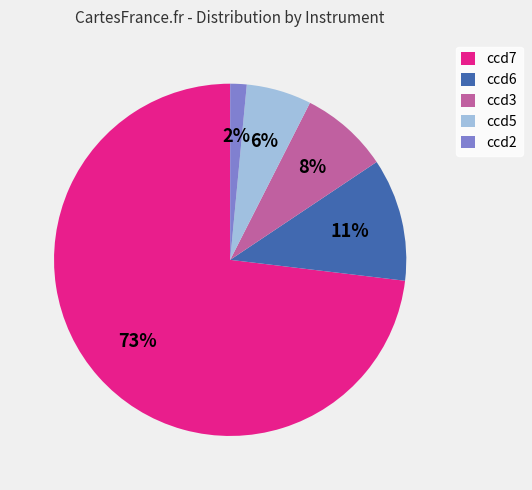

True or false: ccd7 accounts for 1% of the total.

False